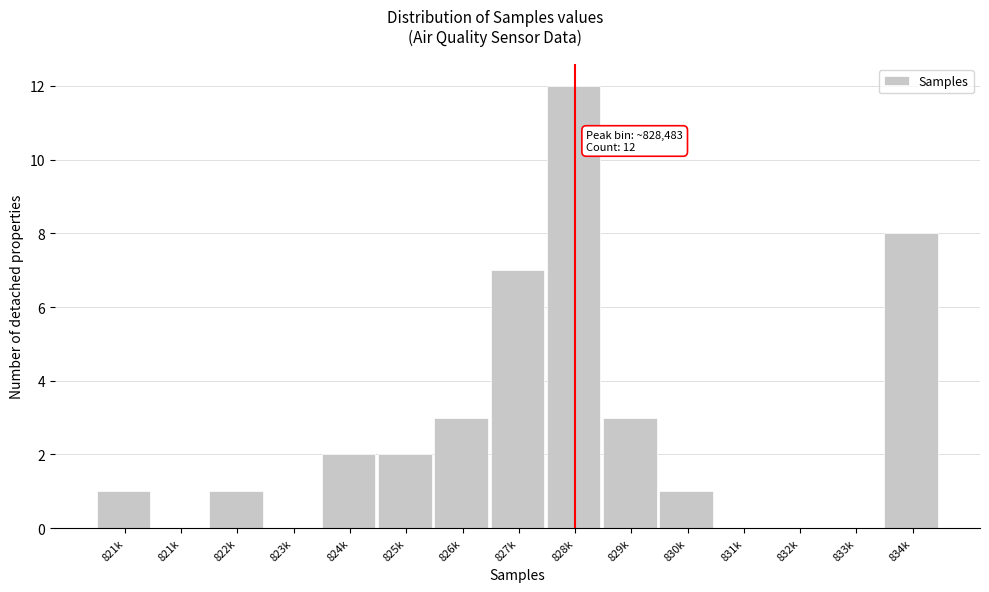

Are the bars horizontal?

No